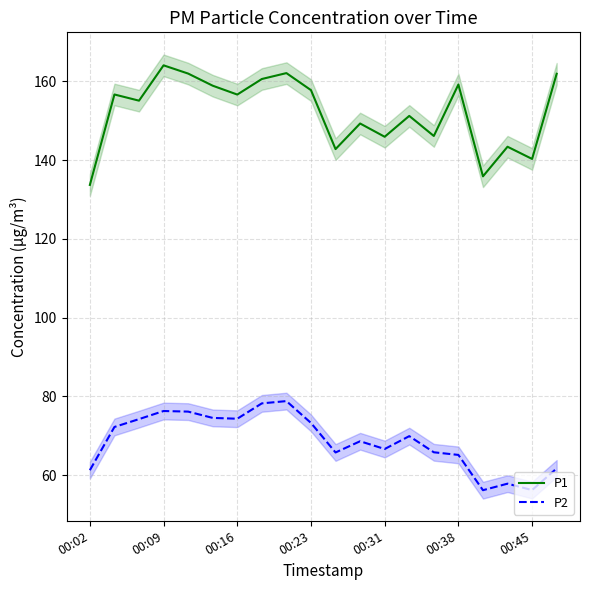

What are all the series names shown in the legend?

P1, P2